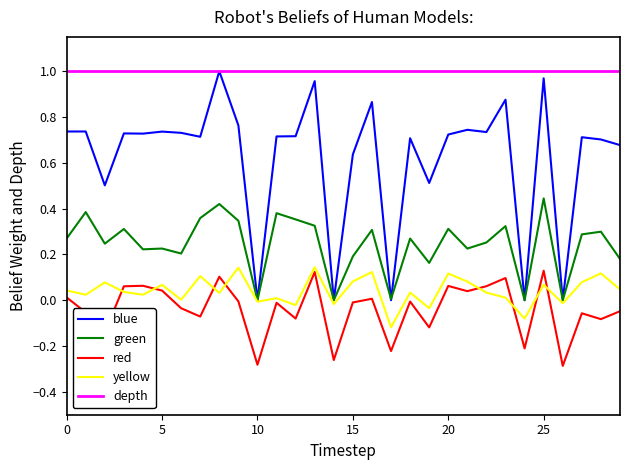

Which series has the widest spread of values?

blue